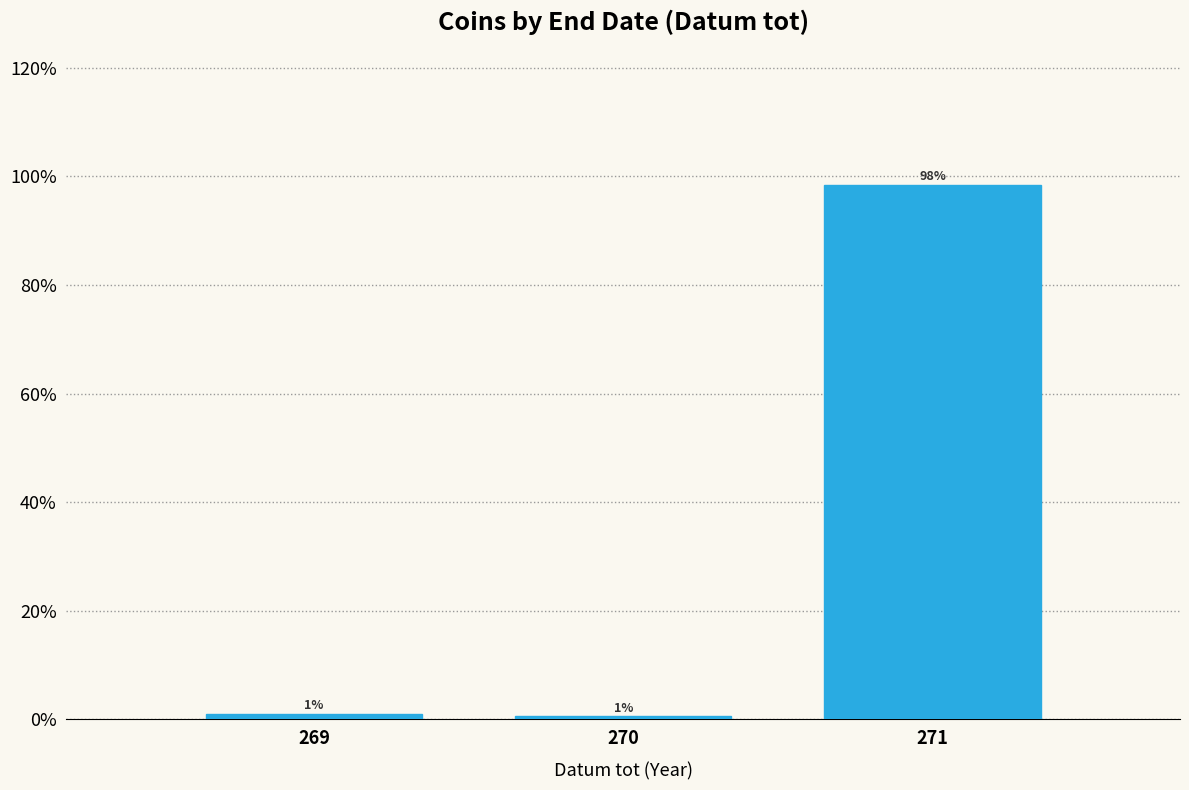

Which category has the highest value across all series?

271